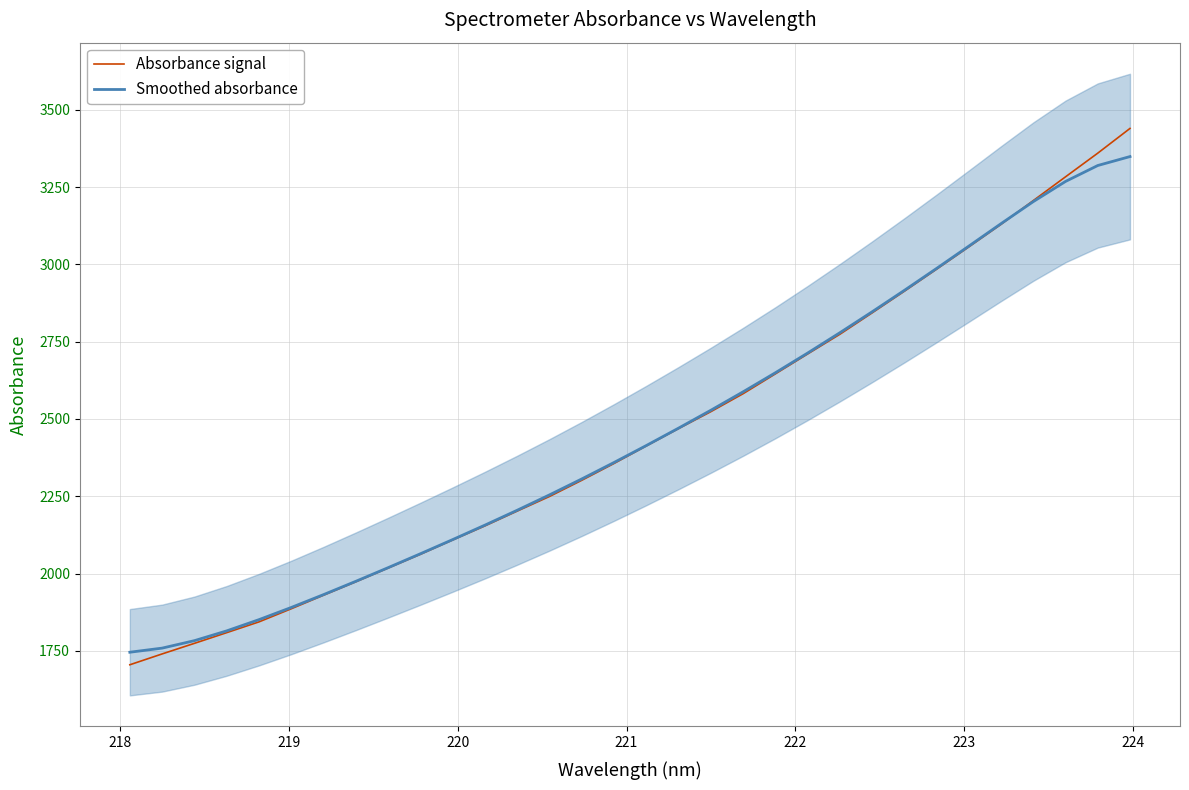

What is the lowest value of the Absorbance signal series?

1704.9